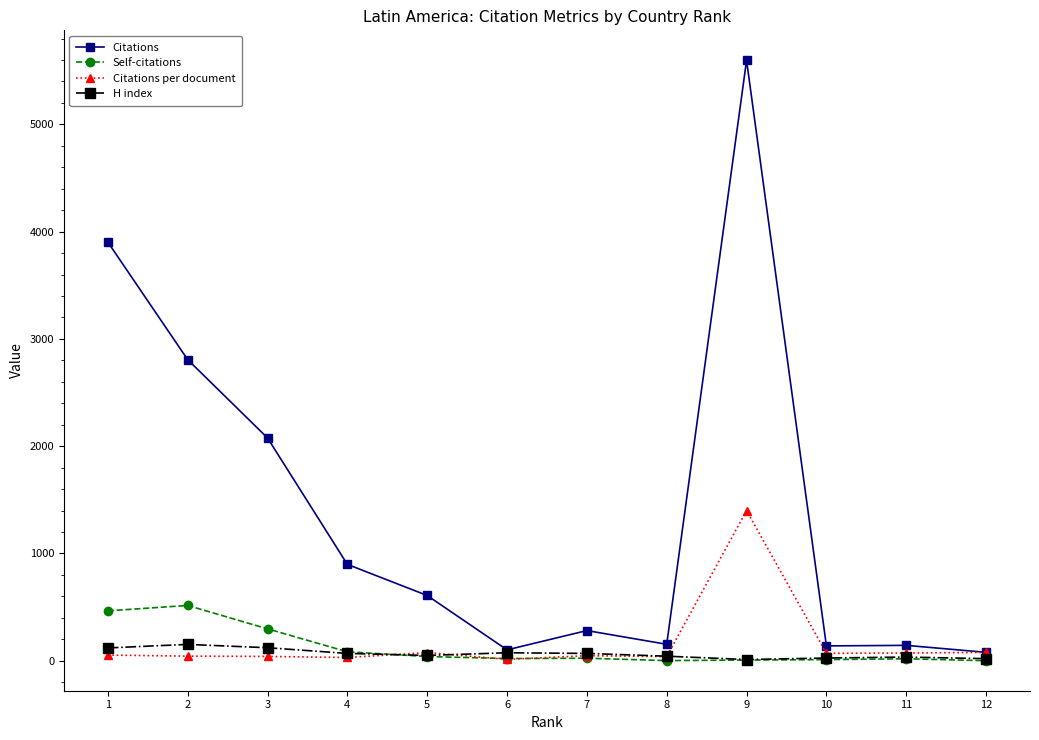

What is the greatest value displayed?

5597.0